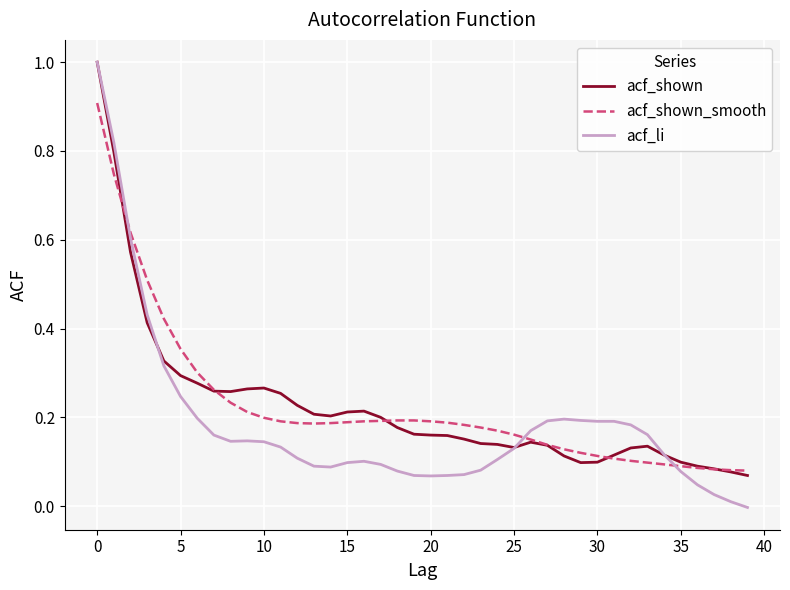

Which series has the widest spread of values?

acf_li